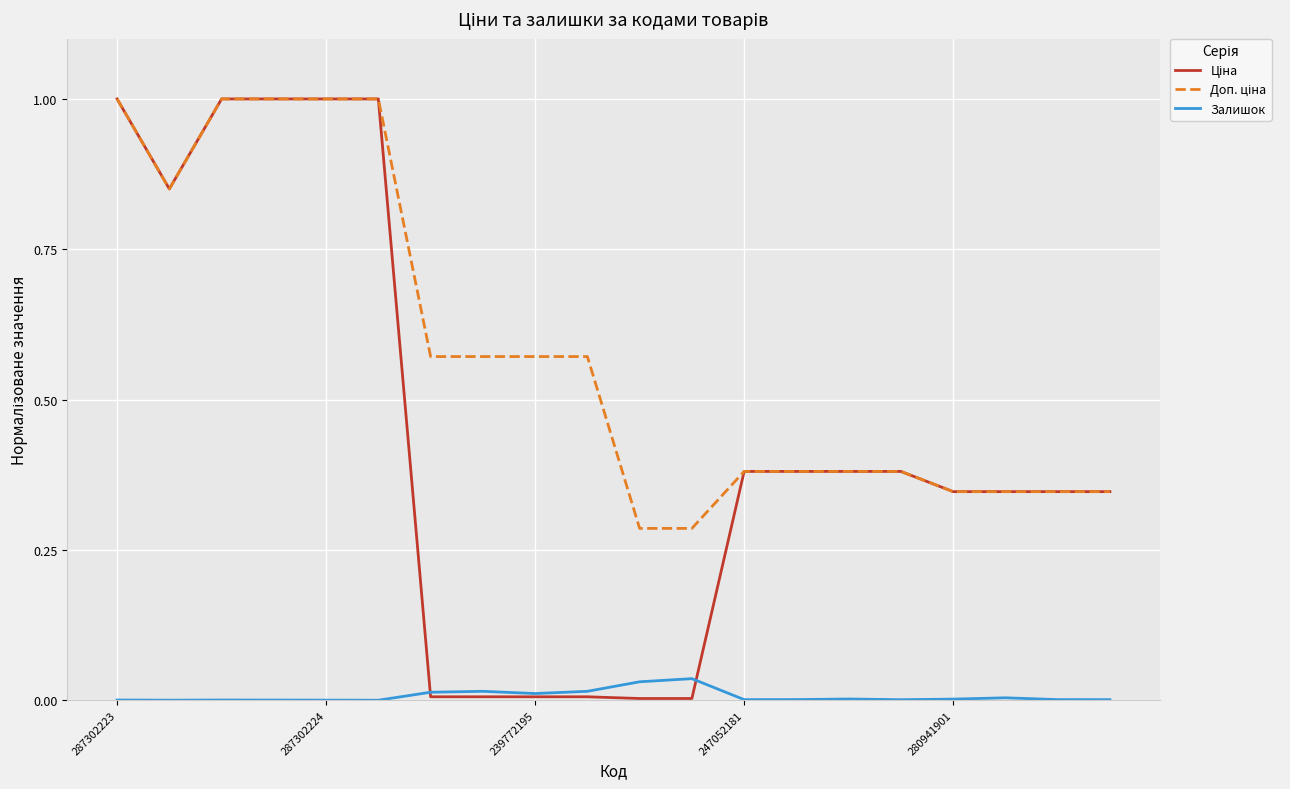

Does the chart have visible grid lines?

Yes